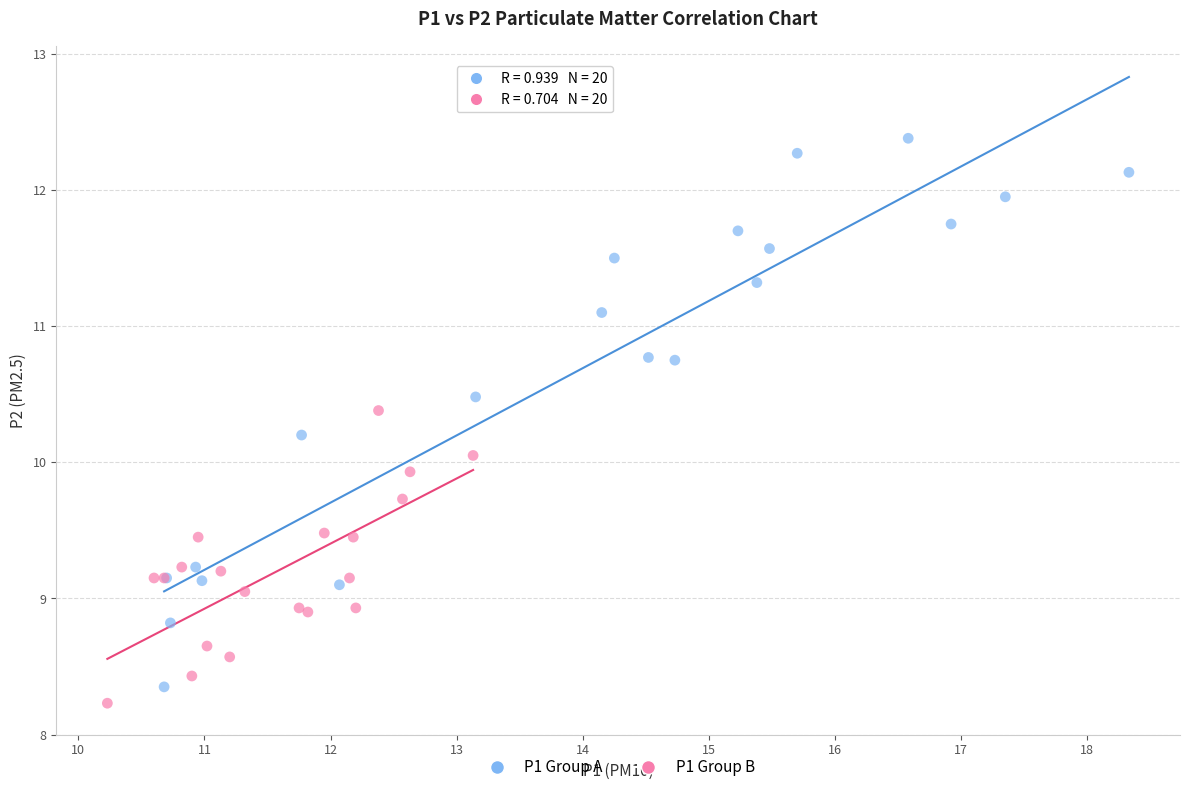

Which series contains the highest Y value?

P1 Group A